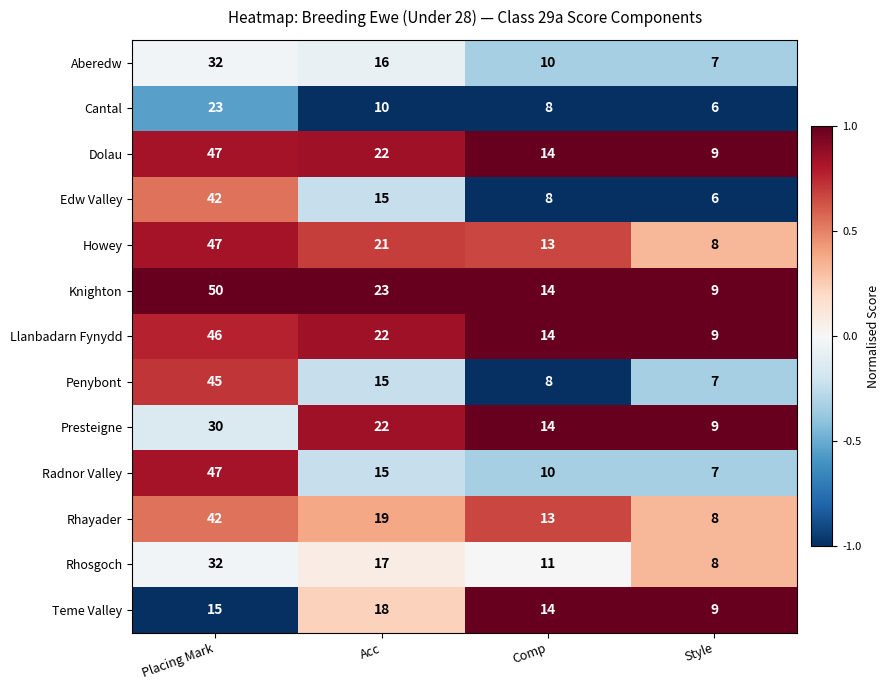

Count the number of data series in this chart.

13